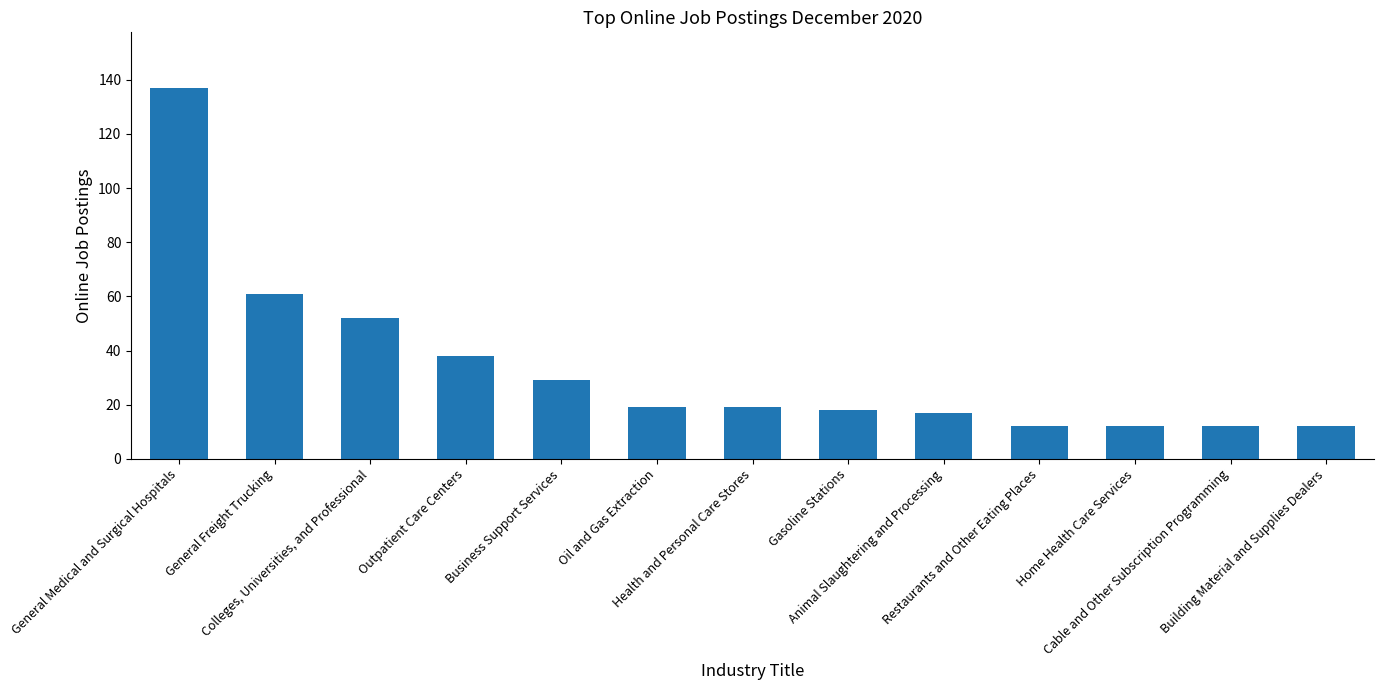

What is the approximate value at Business Support Services?

29